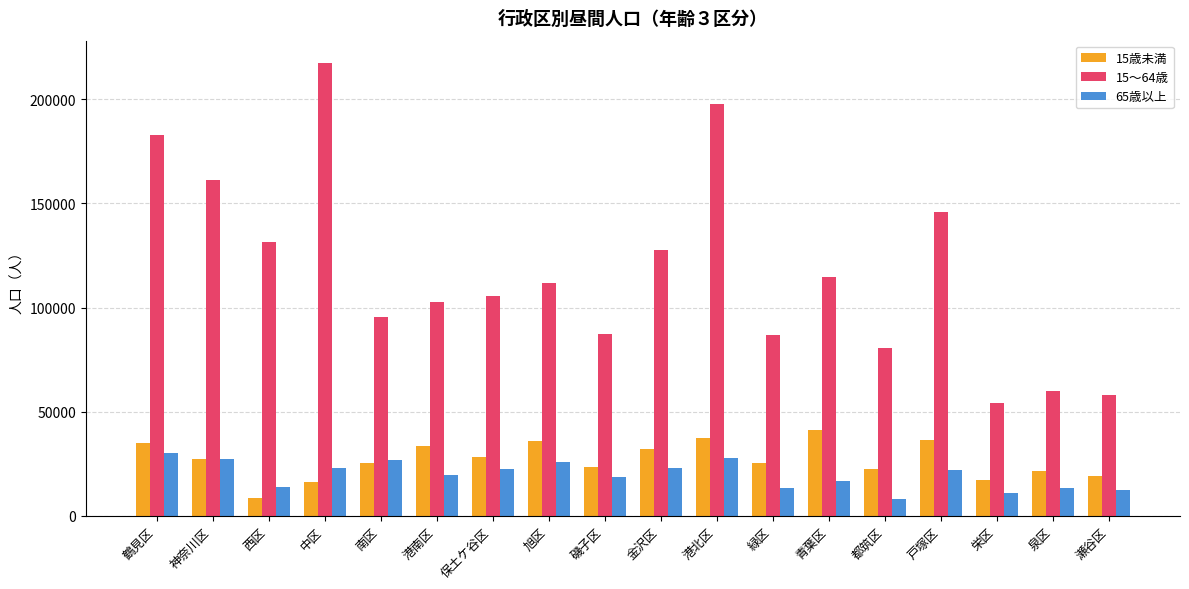

Is the value of 65歳以上 at 西区 greater than the value of 15歳未満 at 鶴見区?

No